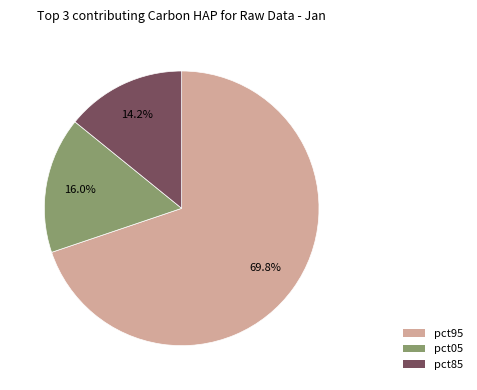

Is there any slice that represents more than half of the pie?

Yes